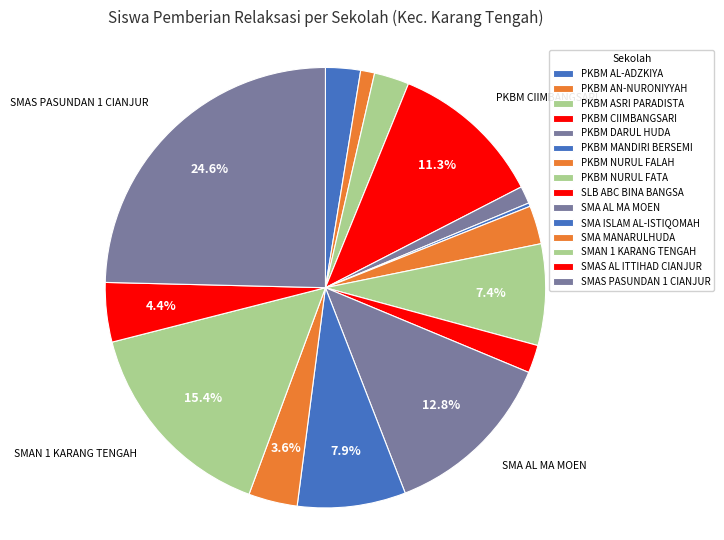

To the nearest percent, what is the combined percentage of PKBM AN-NURONIYYAH and PKBM MANDIRI BERSEMI?

1%